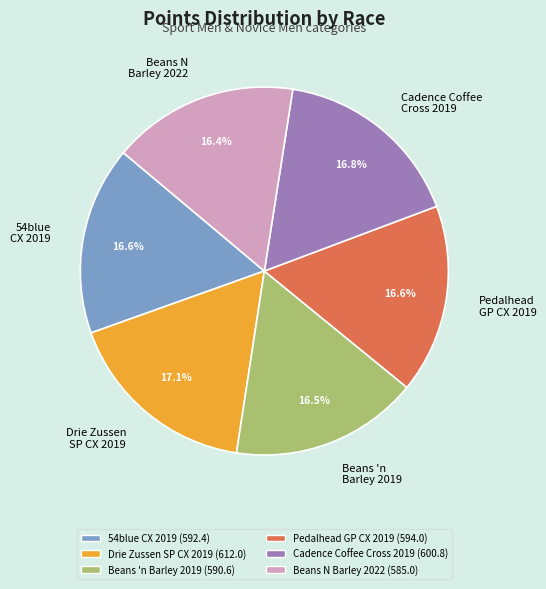

To the nearest percent, what portion does Beans N Barley 2022 represent?

16%